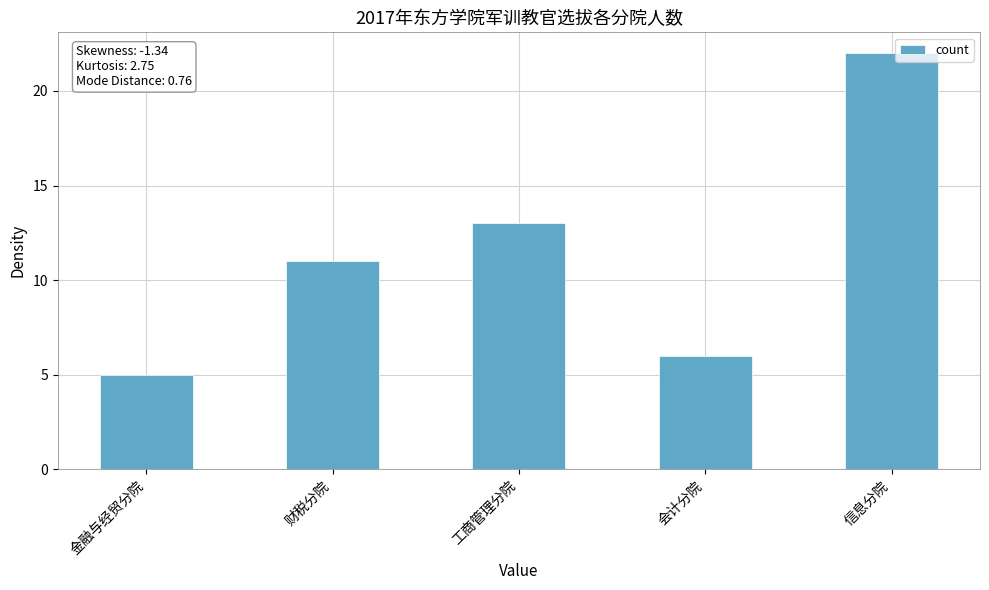

Approximately how many times larger is the value at 财税分院 compared to 金融与经贸分院?

2.2